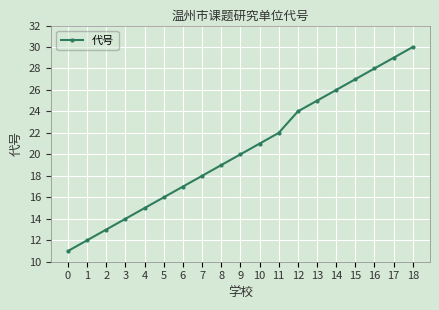

Reading left to right, transcribe all the data shown in this chart.

11	12	13	14	15	16	17	18	19	20	21	22	24	25	26	27	28	29	30